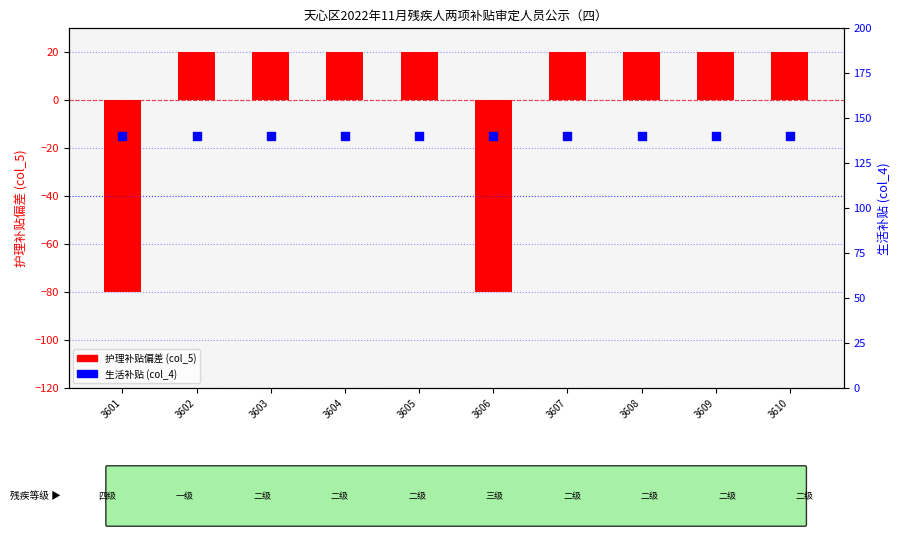

At which category is the sum across all series the highest?

3602